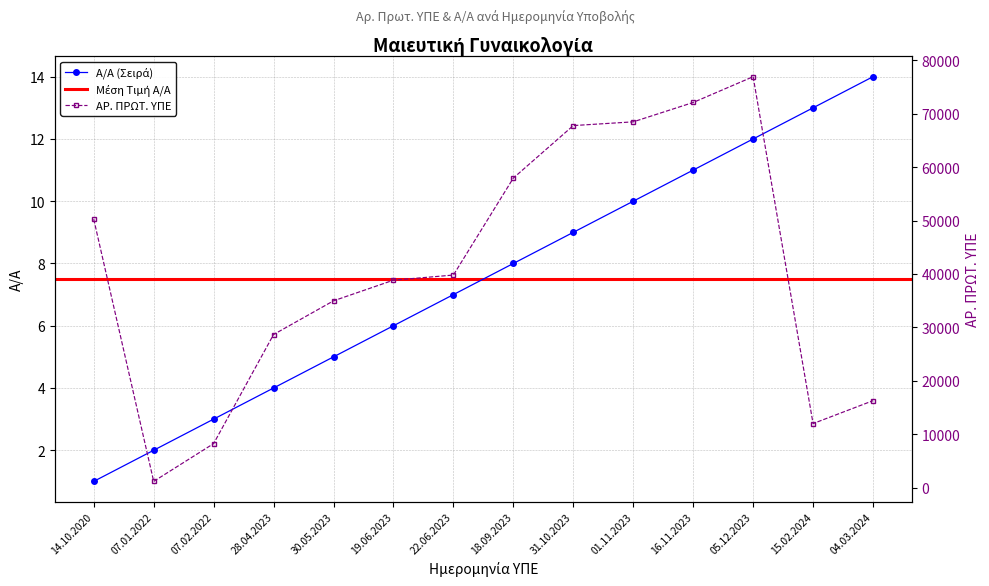

True or false: ΑΡ. ΠΡΩΤ. ΥΠΕ and Α/Α intersect in this chart.

False